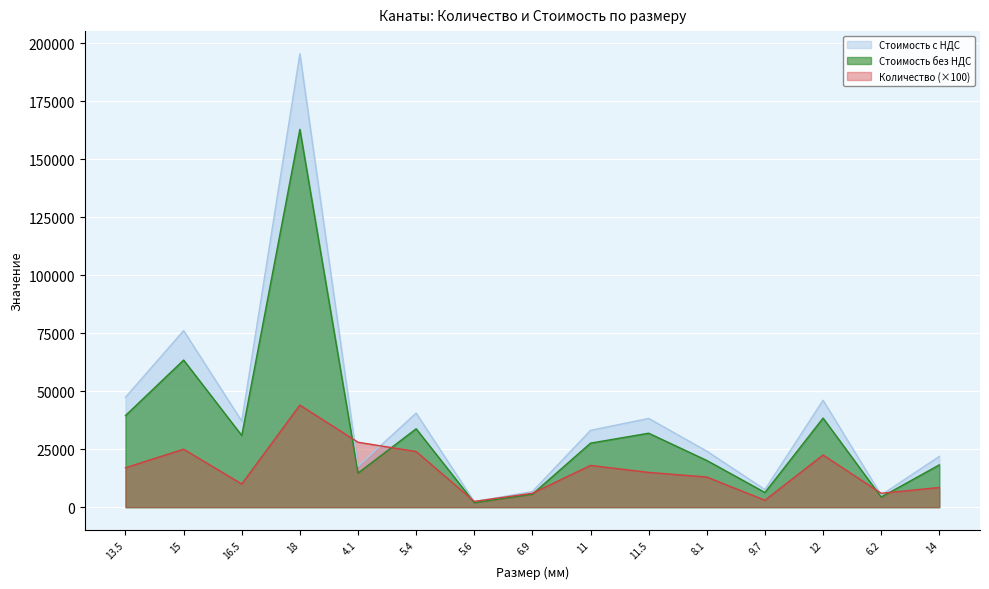

Where do Стоимость с НДС and Количество first cross each other?

18 and 4.1